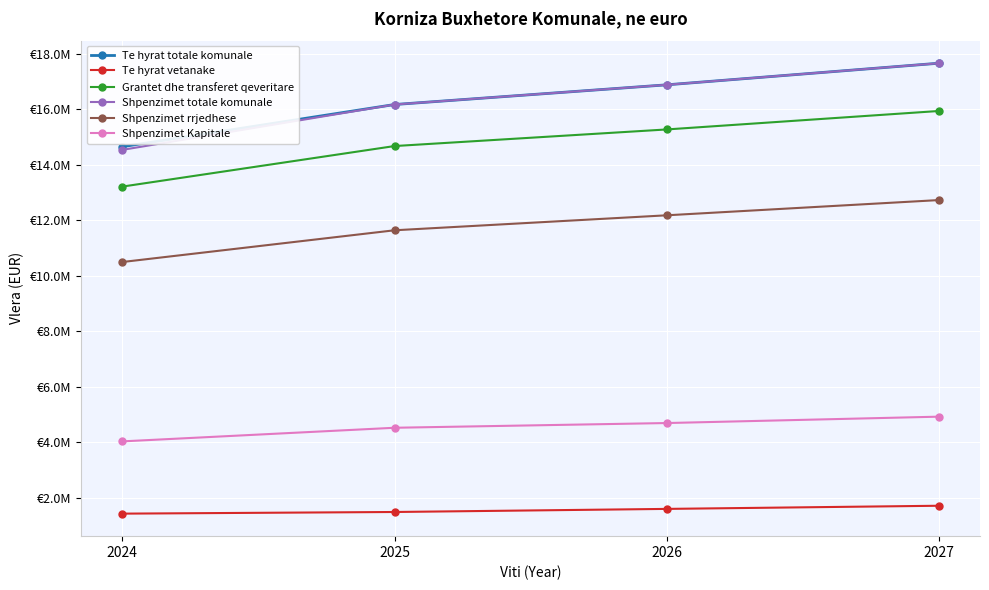

What are all the series names shown in the legend?

Te hyrat totale komunale, Te hyrat vetanake, Grantet dhe transferet qeveritare, Shpenzimet totale komunale, Shpenzimet rrjedhese, Shpenzimet Kapitale